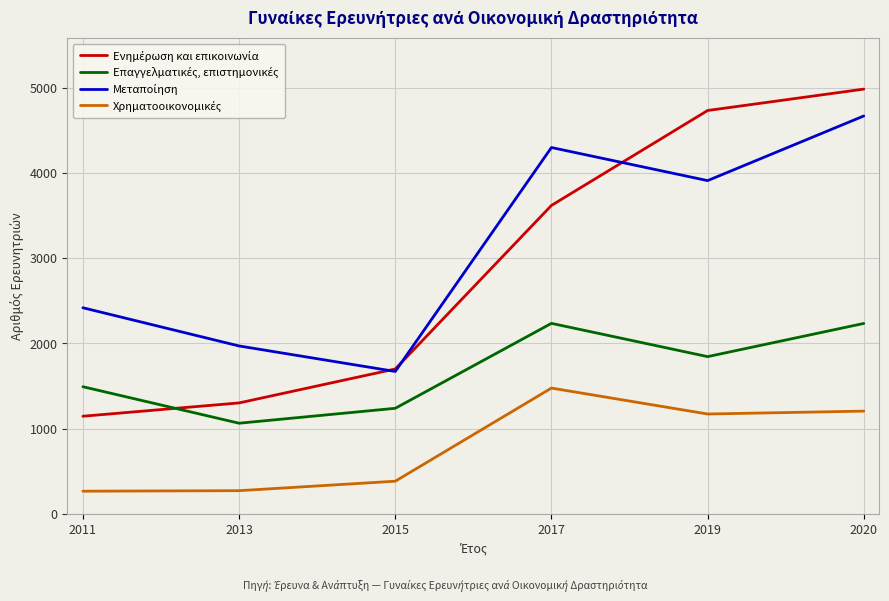

What is the greatest value displayed?

4982